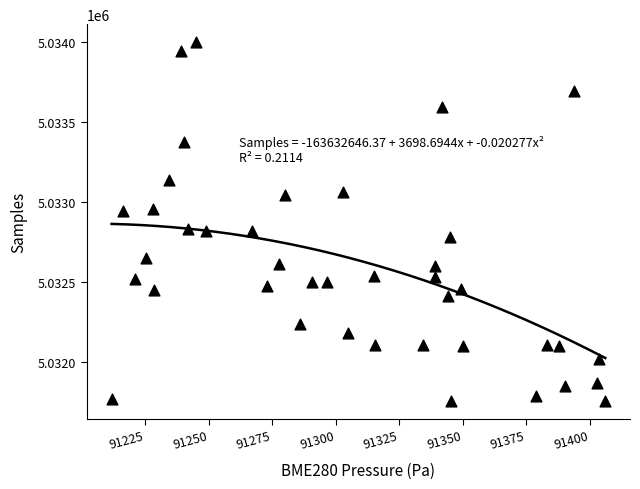

What is the range of Y values (max minus min)?

2240